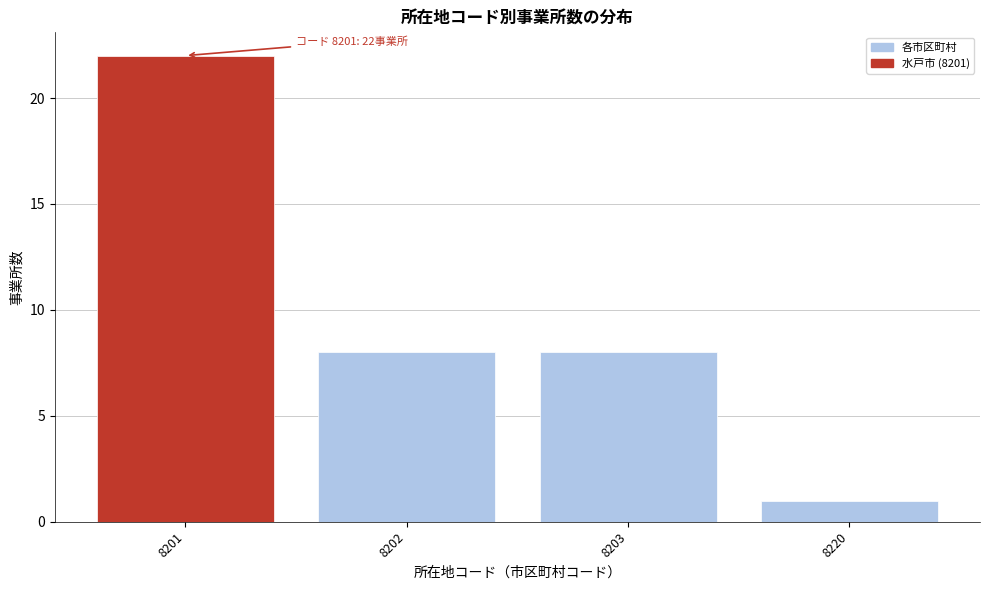

Reading right to left, transcribe all the data shown in this chart.

8220=1	8203=8	8202=8	8201=22